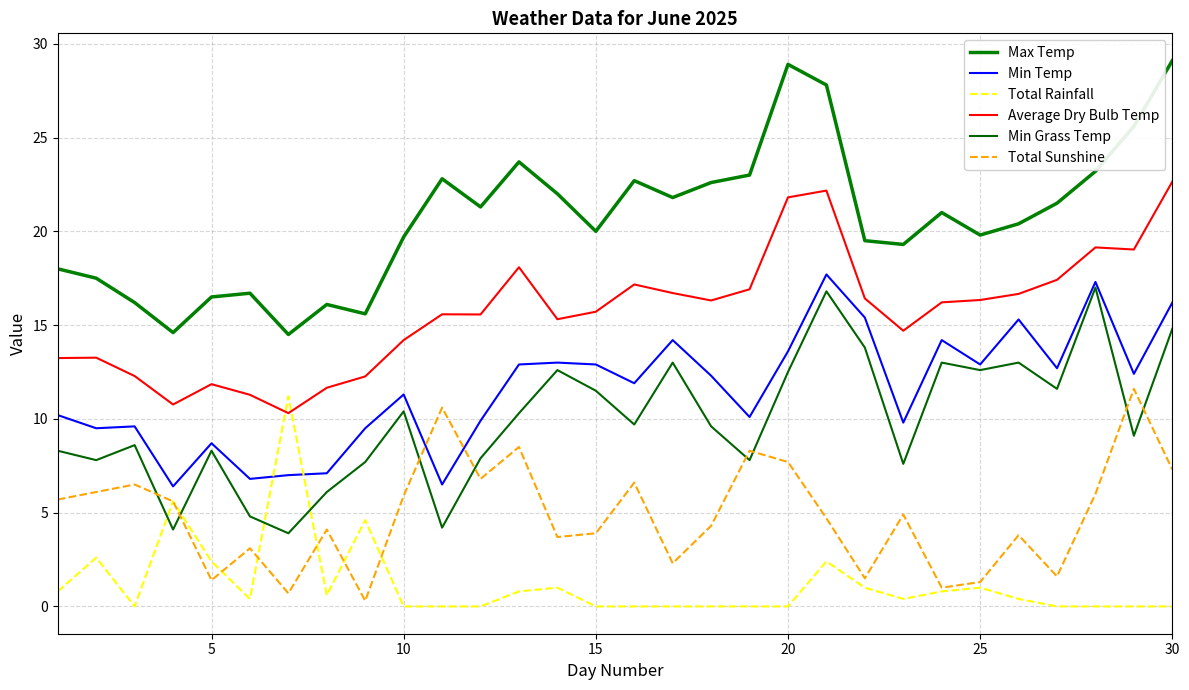

True or false: Min Grass Temp and Max Temp cross at least once.

False